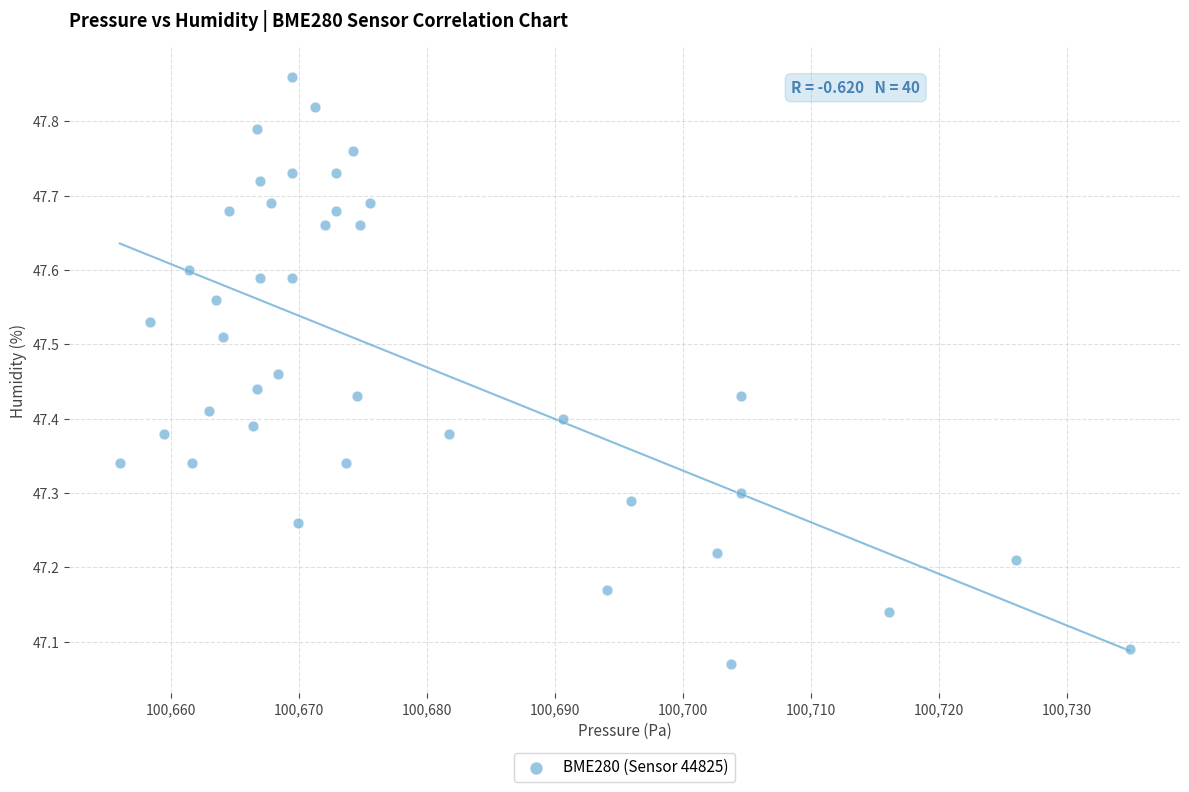

Count the number of points in this scatter plot.

40